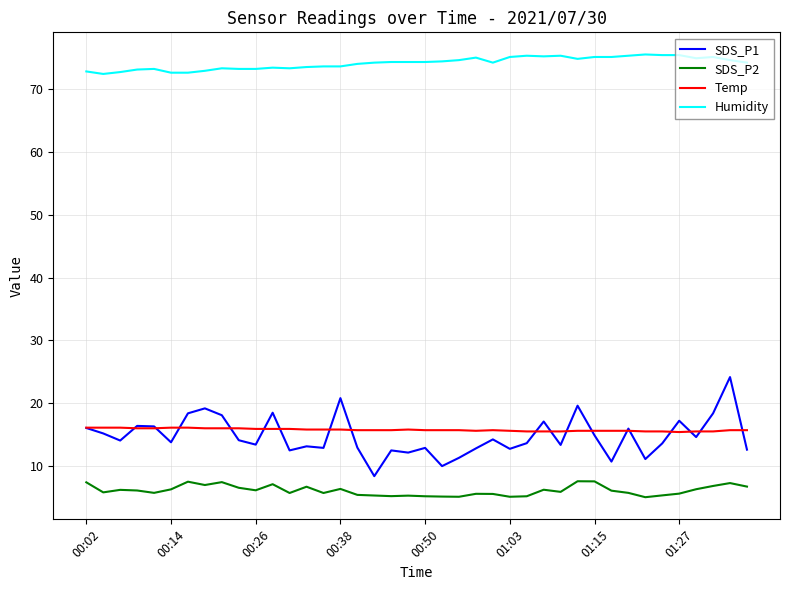

True or false: SDS_P2 and SDS_P1 cross at least once.

False